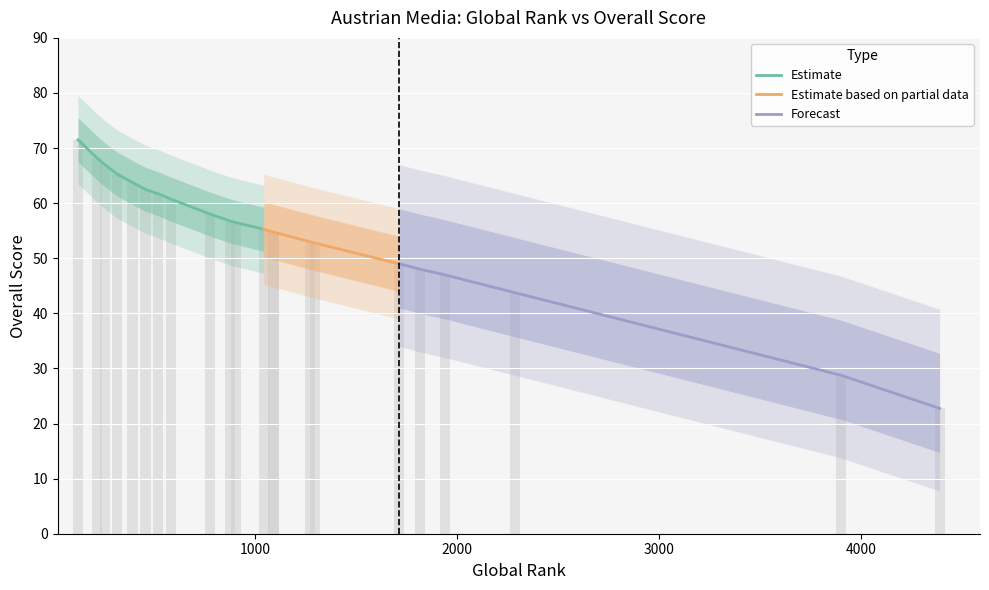

How many data points are above 56?

11